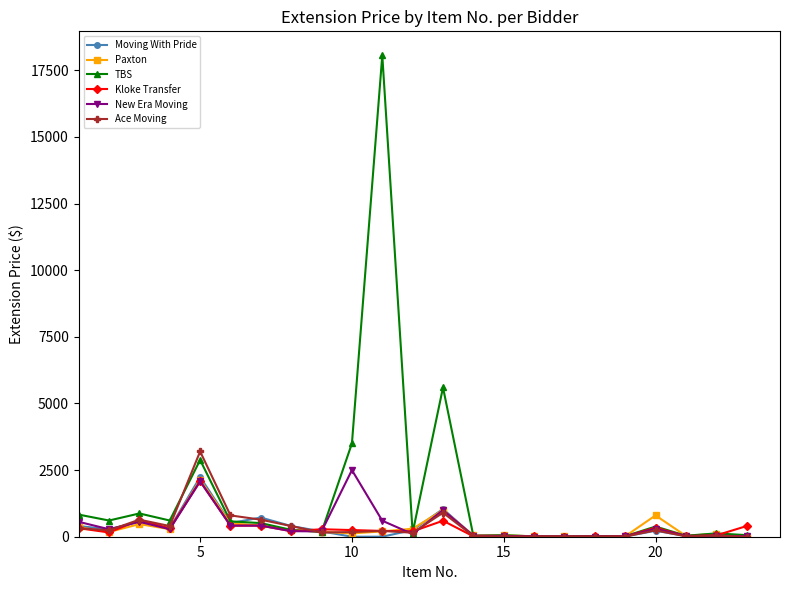

What is the maximum value for Moving With Pride?

2240.0